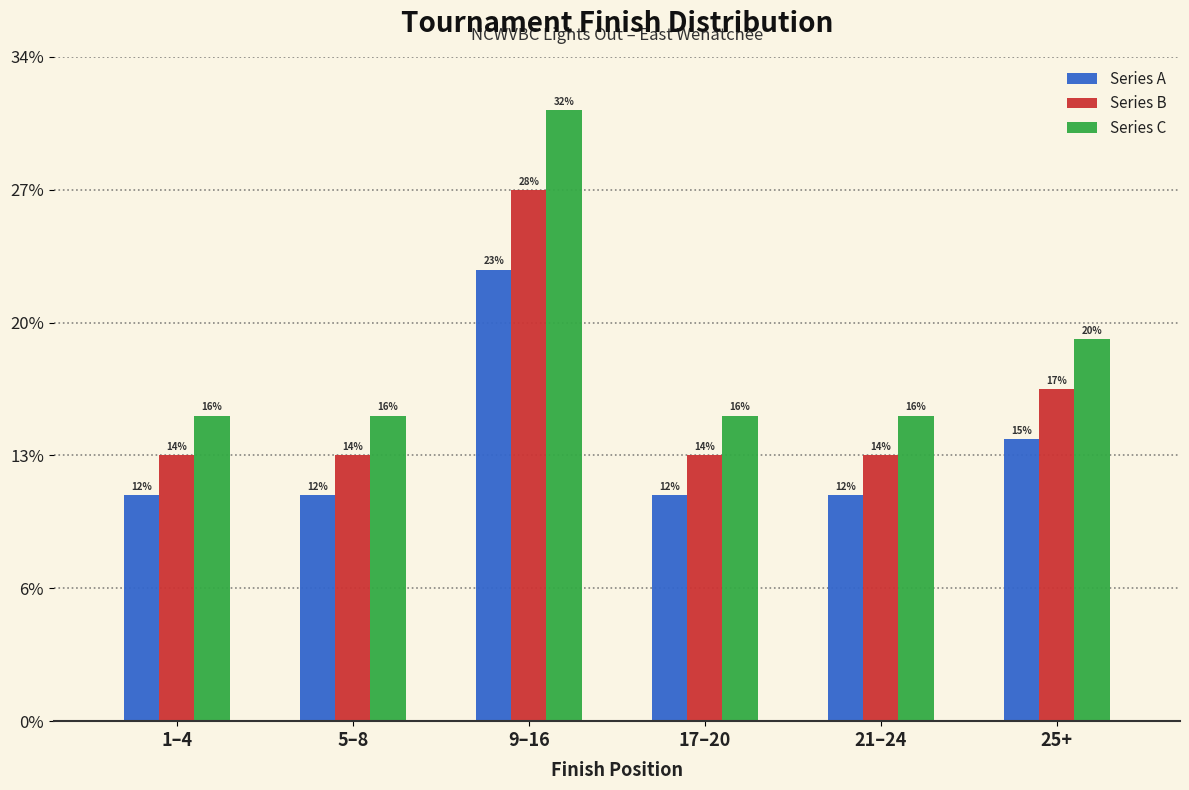

What are all the series names shown in the legend?

Series A, Series B, Series C